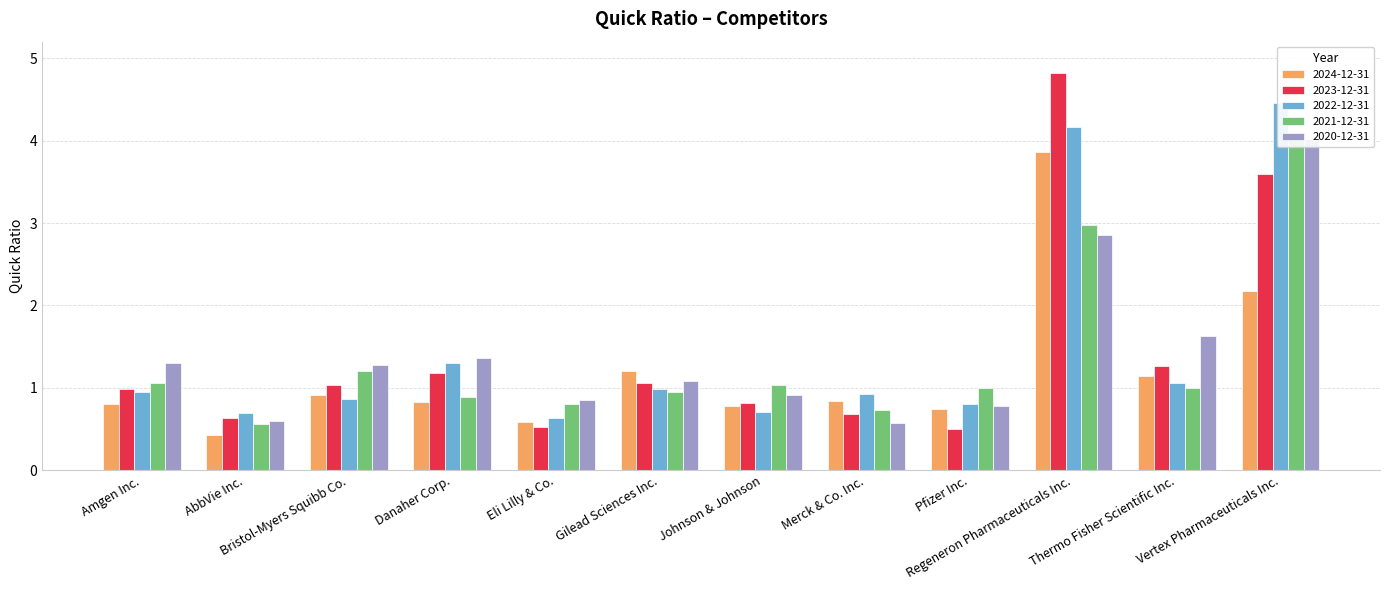

At which category is the sum across all series the highest?

Regeneron Pharmaceuticals Inc.